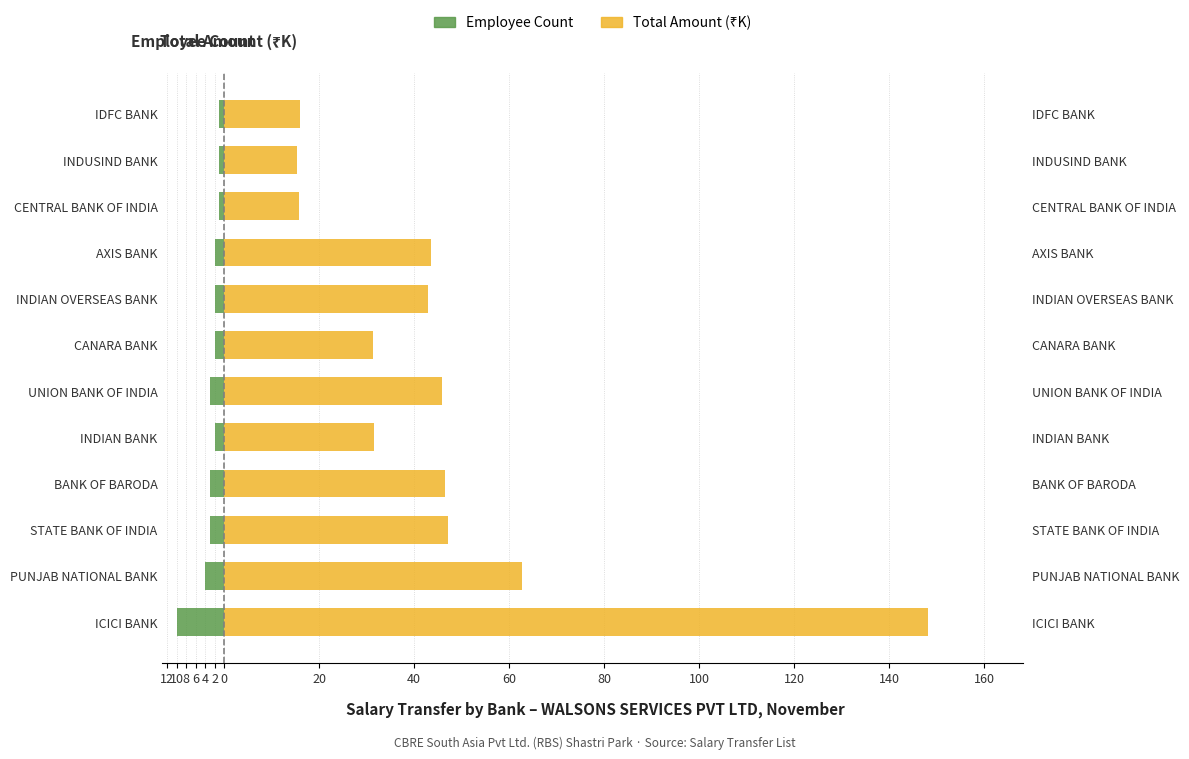

How many groups of bars are there?

12